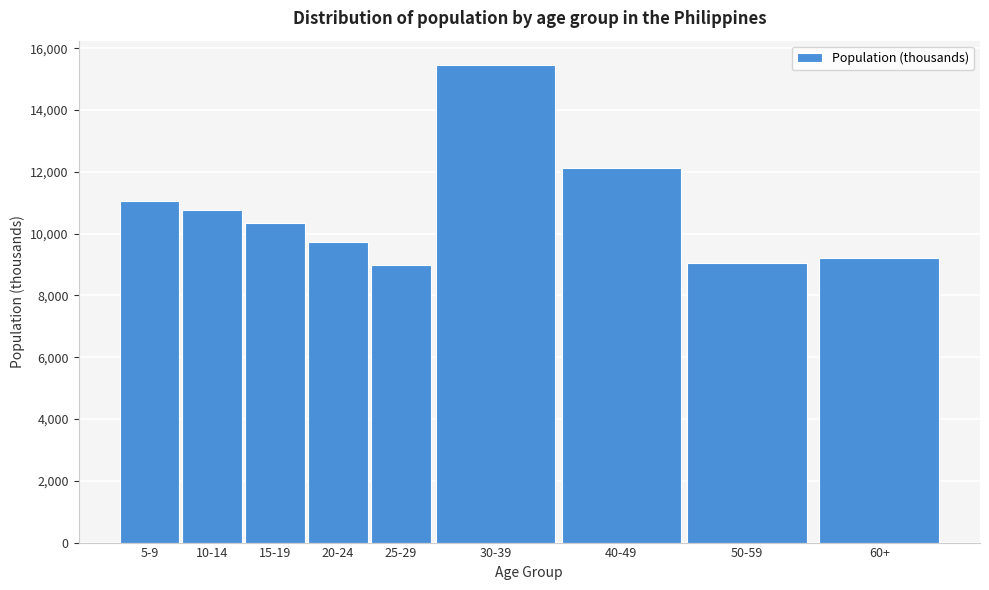

The value at 30-39 is 24166.7. True or false?

False